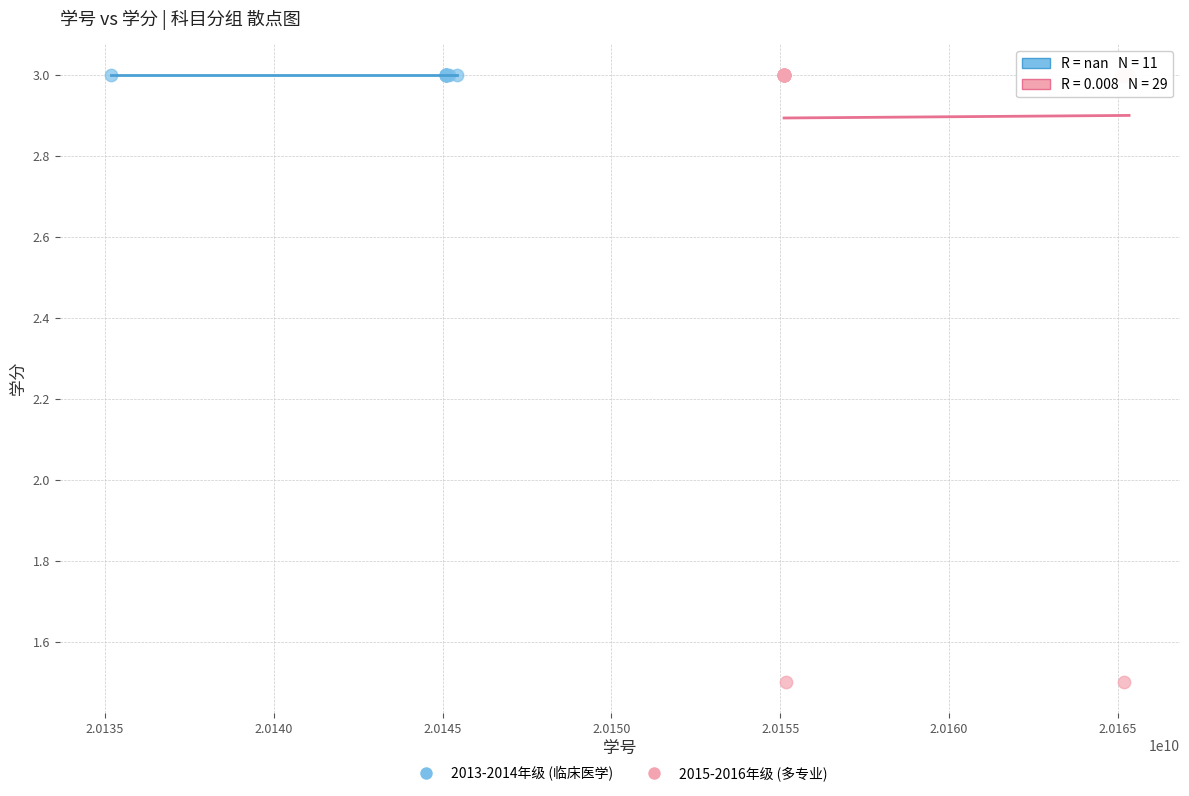

Which series reaches the minimum Y coordinate?

2015-2016年级 (多专业)